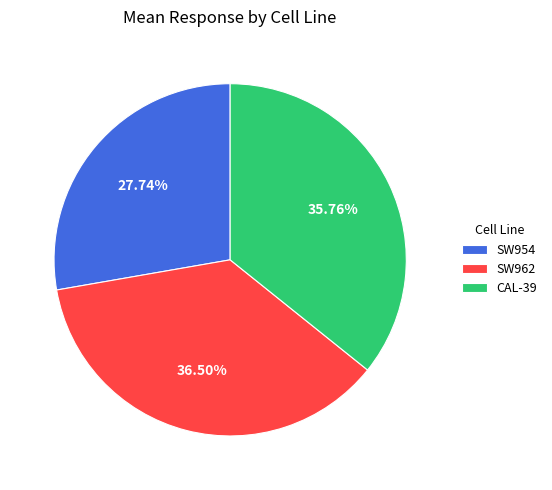

To the nearest percent, what percentage of the pie is CAL-39?

36%